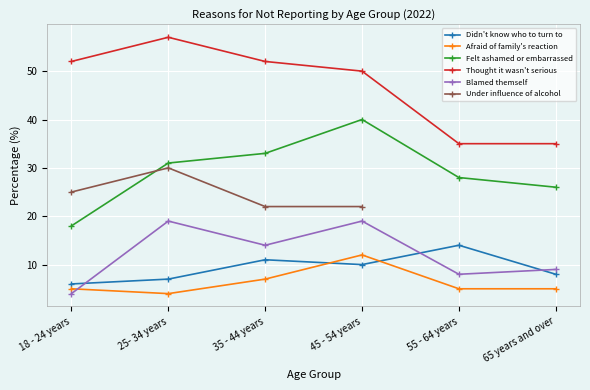

What is the highest value of the Afraid of family's reaction series?

12